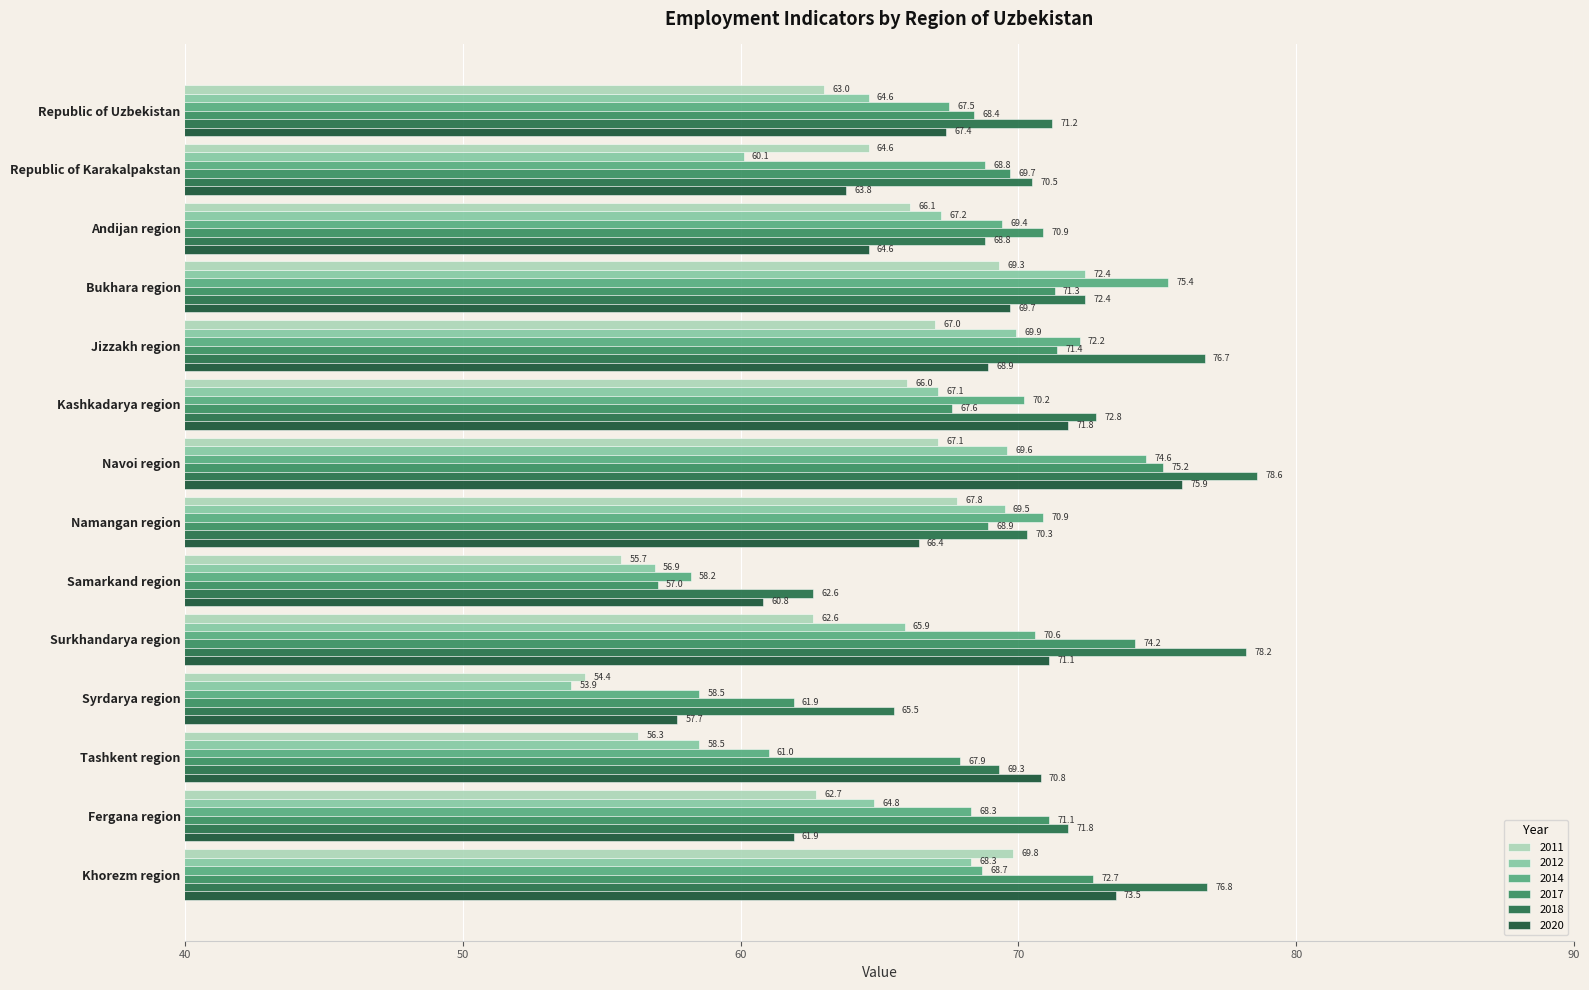

The value of 2020 at Samarkand region is 60.8. True or false?

True